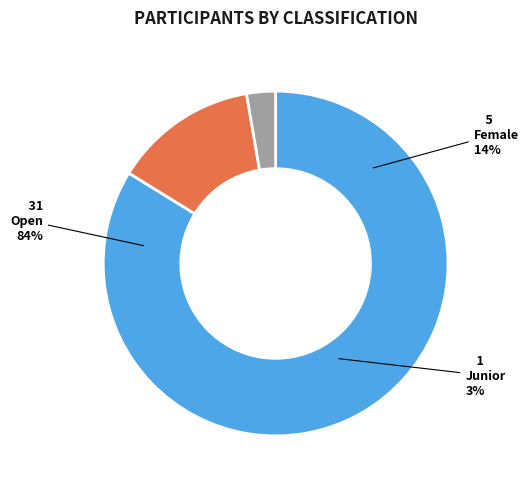

Which category has the smallest portion of the pie?

Junior